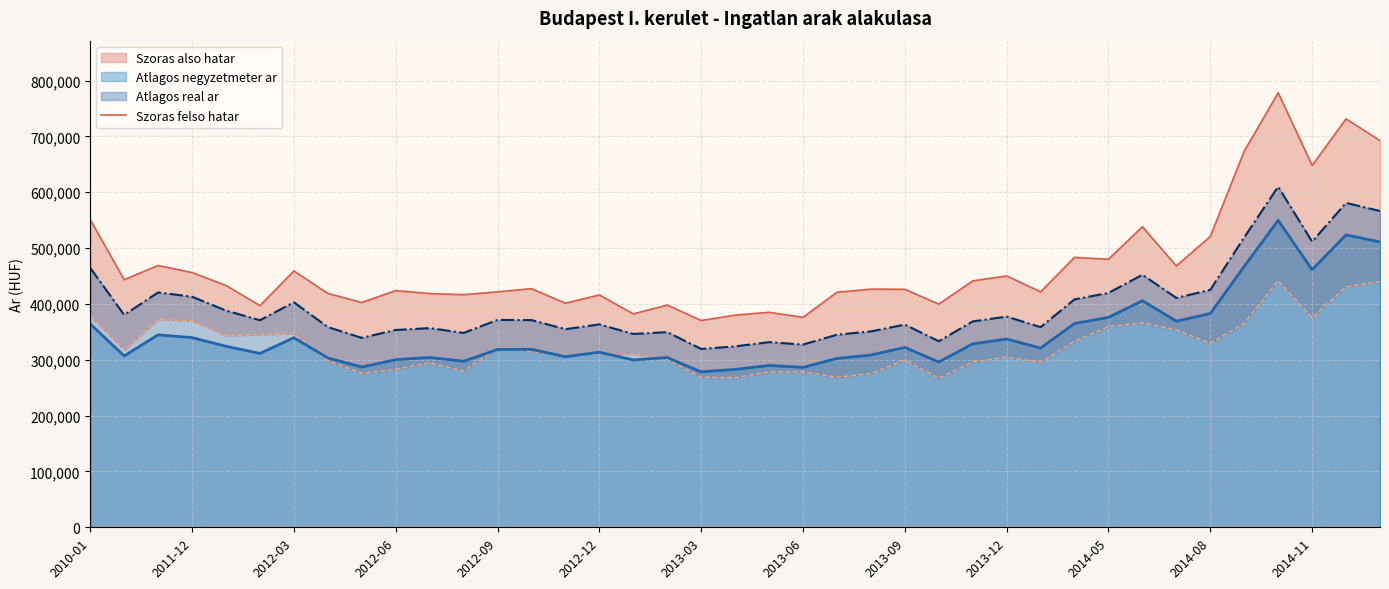

True or false: Atlagos negyzetmeter ar and Atlagos real ar cross at least once.

False